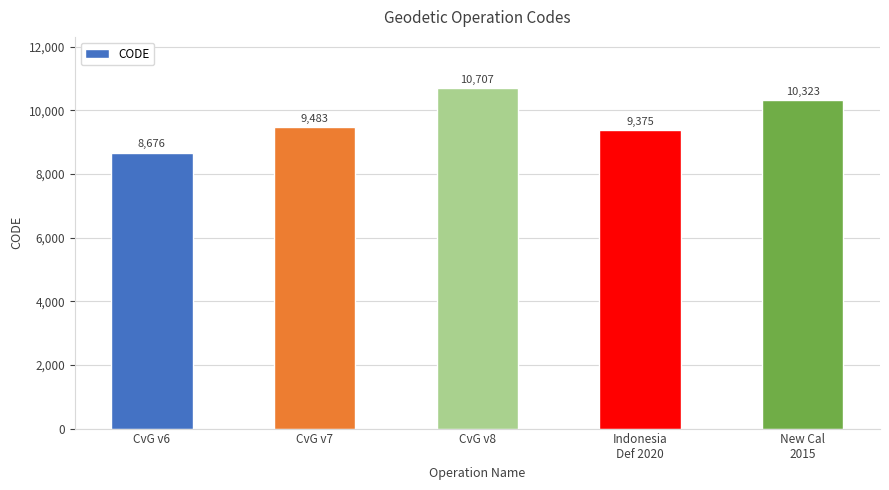

What is the greatest value displayed?

10707